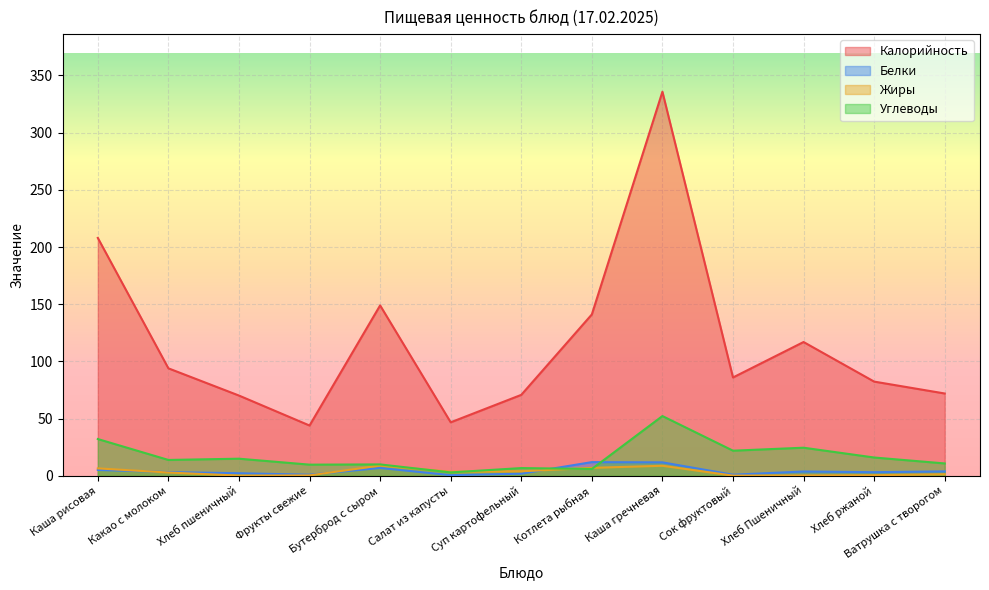

Read the Белки value at Салат из капусты.

0.6